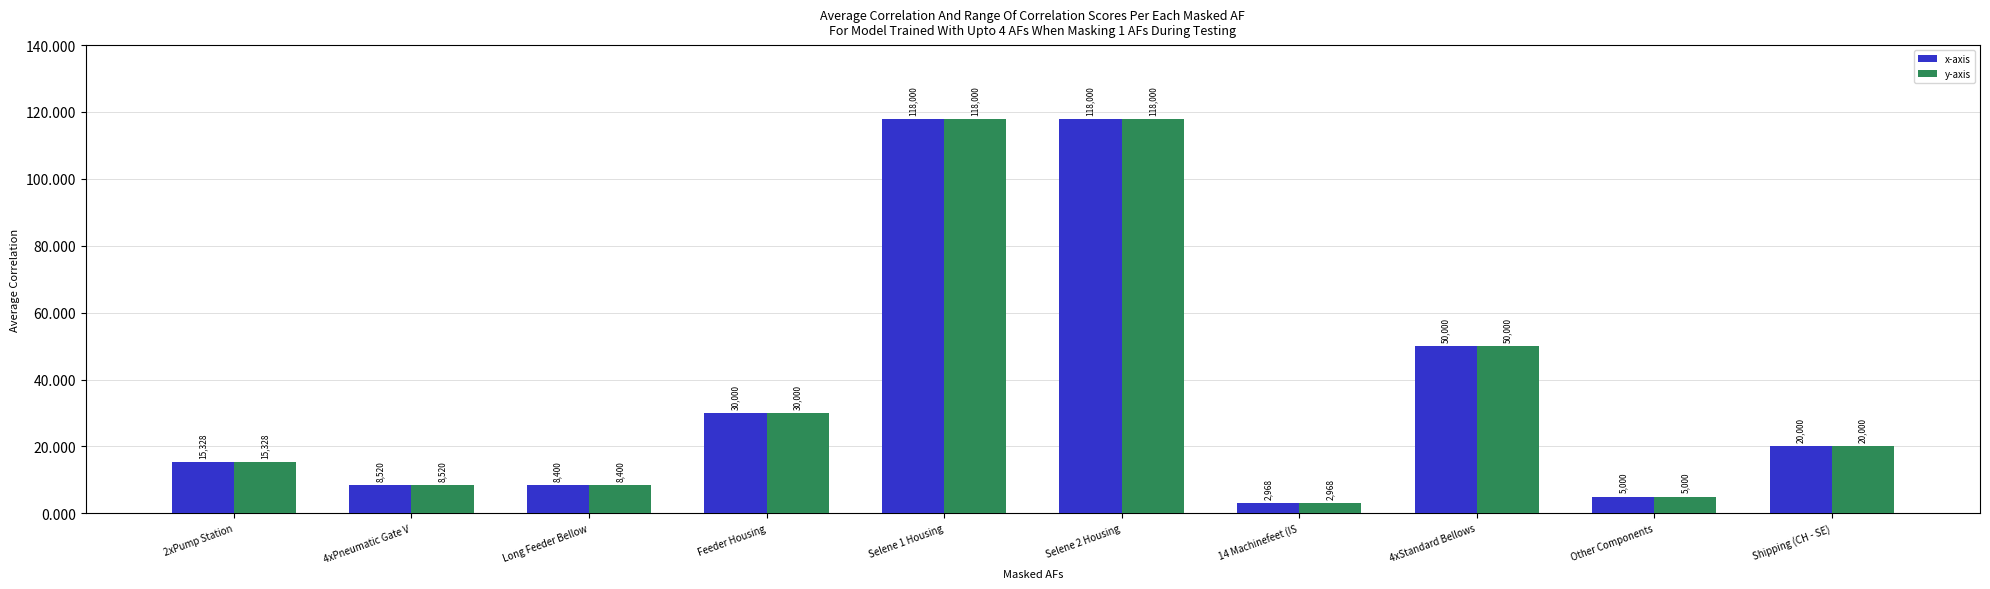

What are all the series names shown in the legend?

x-axis, y-axis